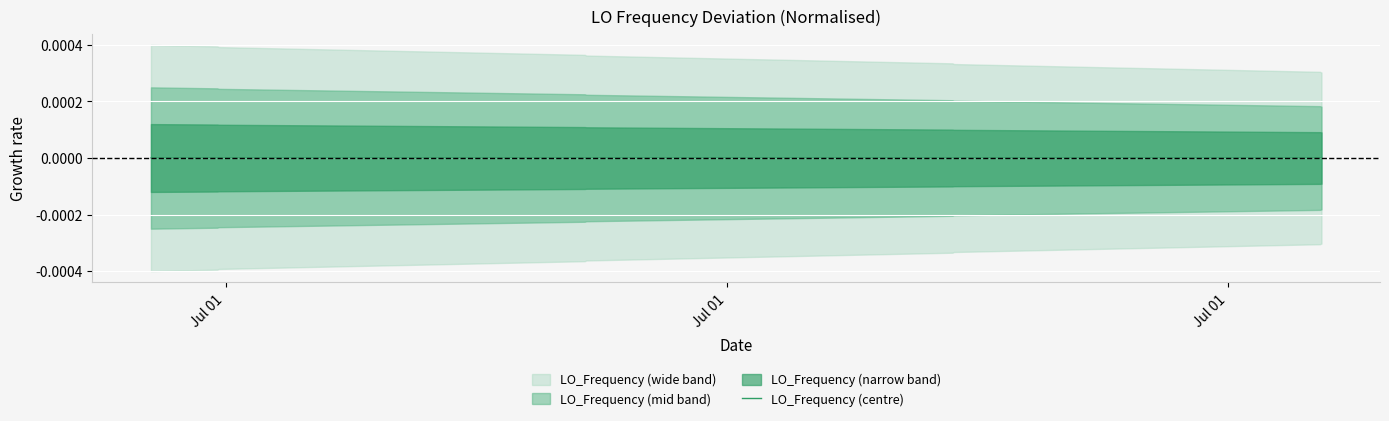

How many positive values are there?

18